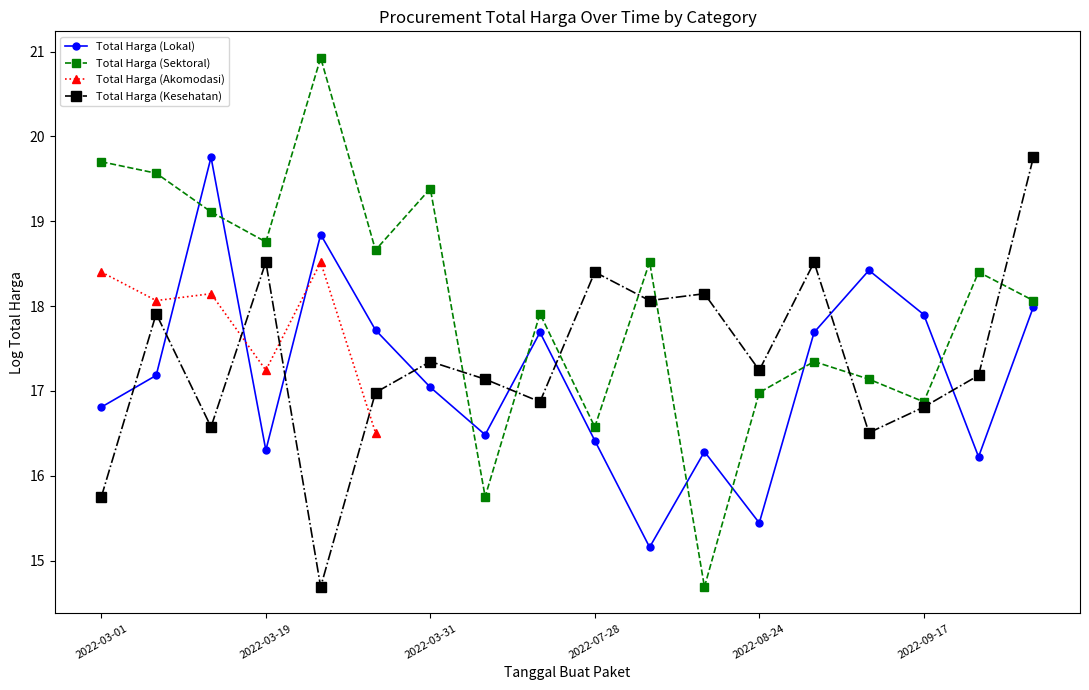

True or false: Total Harga (Lokal) and Total Harga (Kesehatan) cross at least once.

True